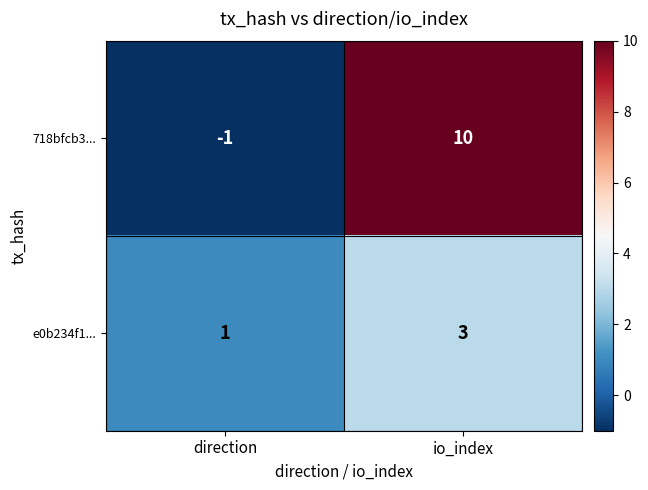

At which label is 718bfcb3... closest to 4?

direction